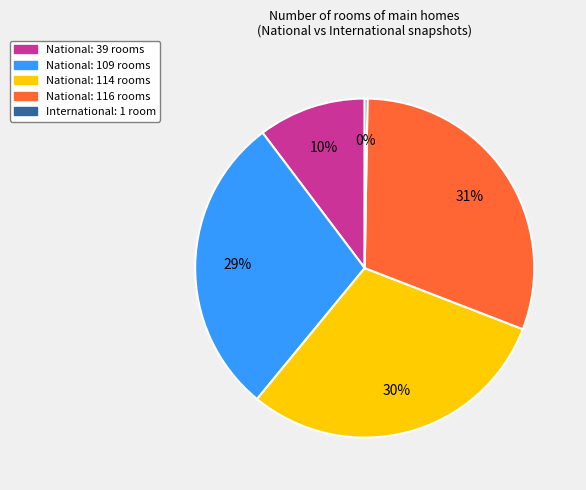

Combined, do National: 114 rooms and National: 109 rooms account for over 50%?

Yes